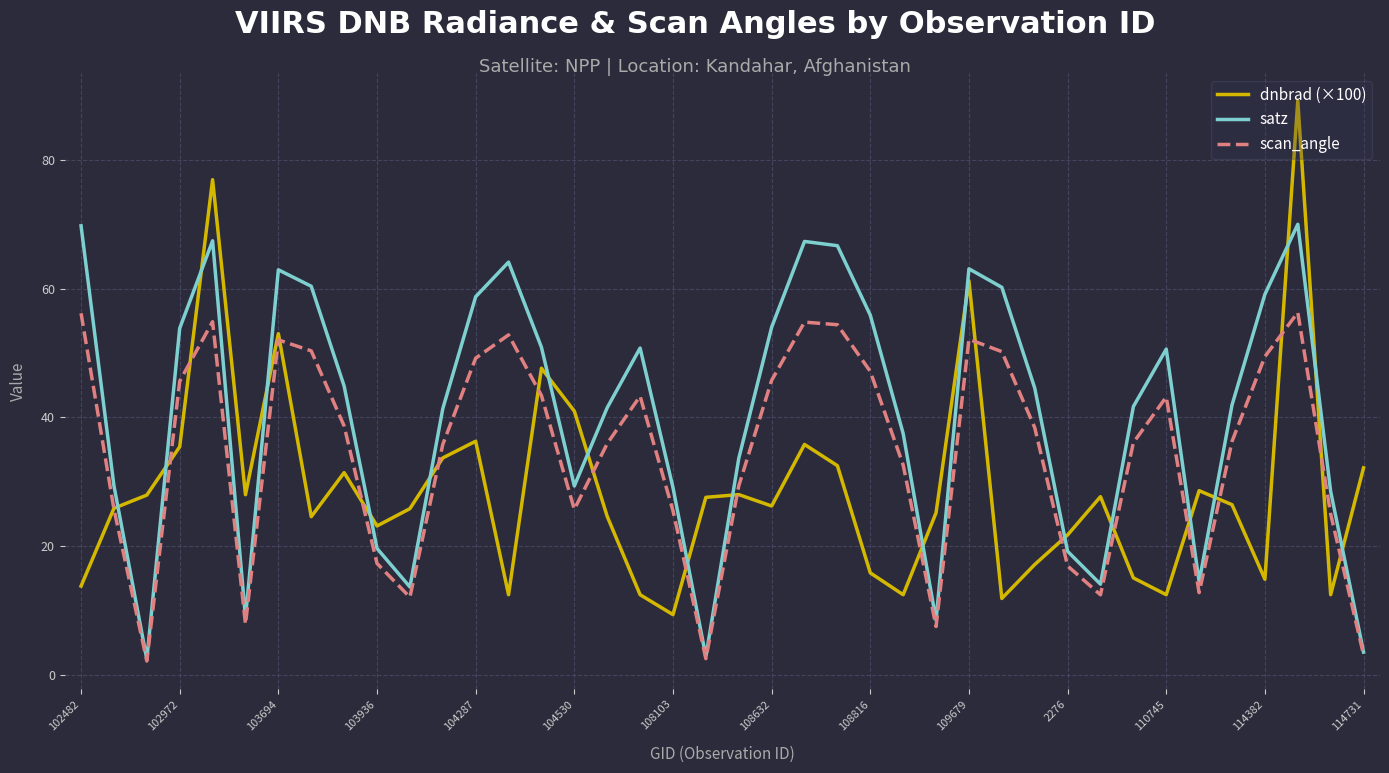

What is the average value of the dnbrad (×100) series?

29.0